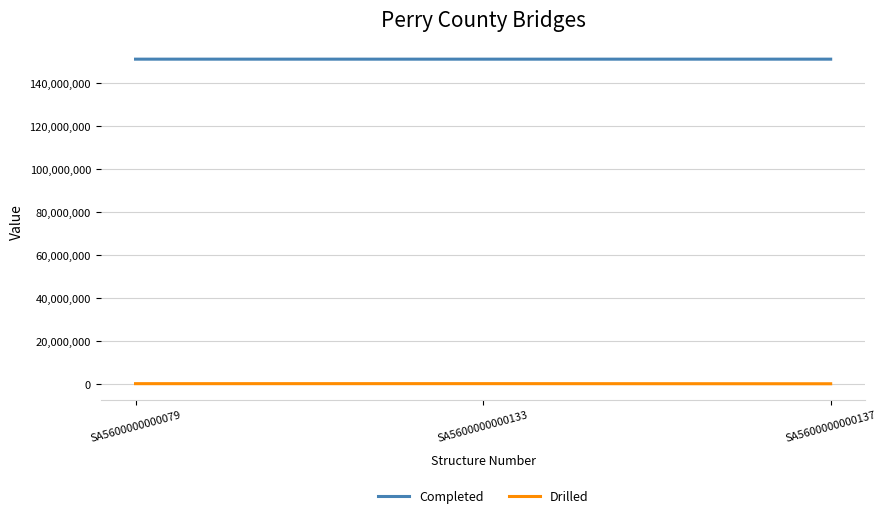

How many Completed values are between 151000000 and 151004820?

3